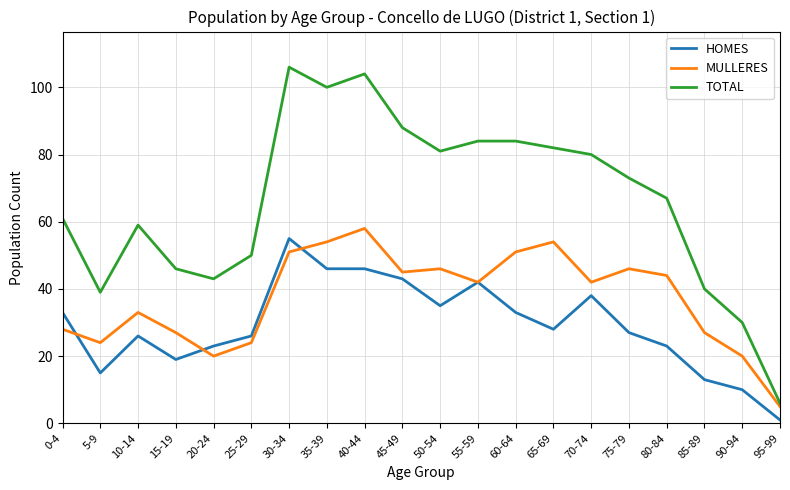

Is this an area chart (filled region under the line)?

No